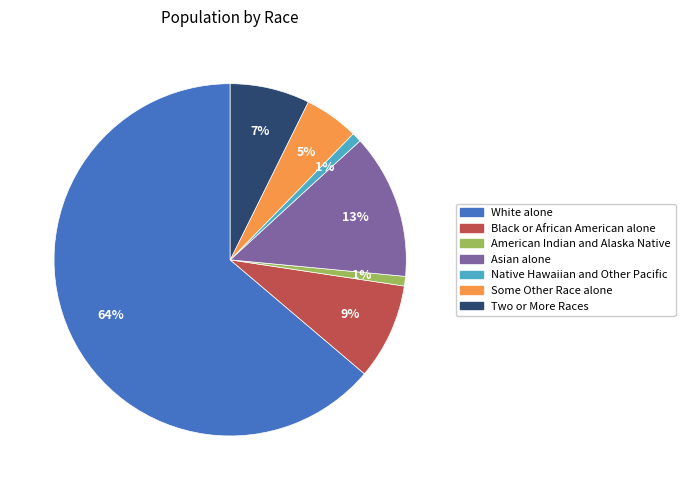

Between American Indian and Alaska Native and Two or More Races, which is larger?

Two or More Races